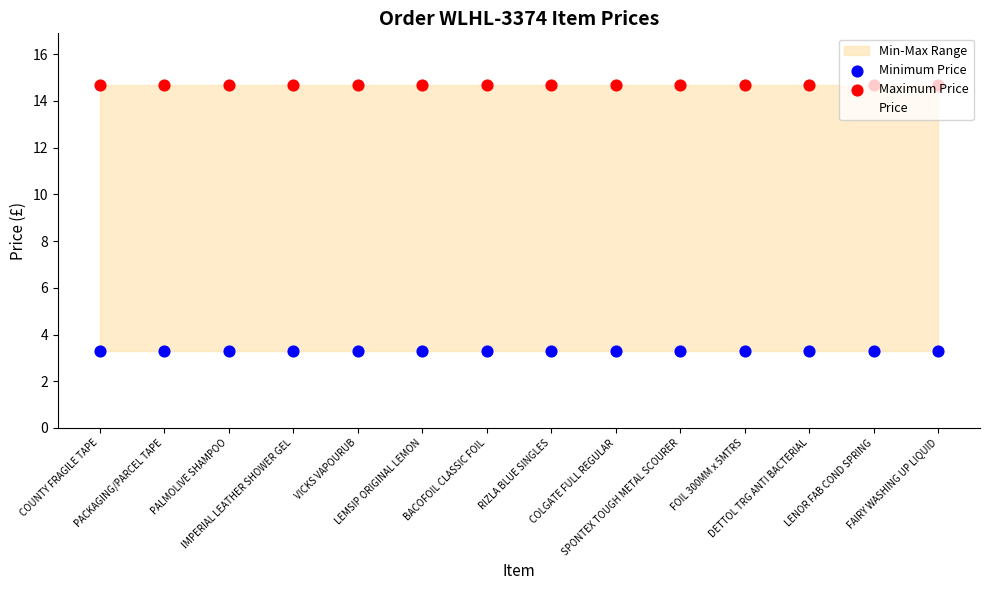

At how many categories does at least one series exceed 13?

14